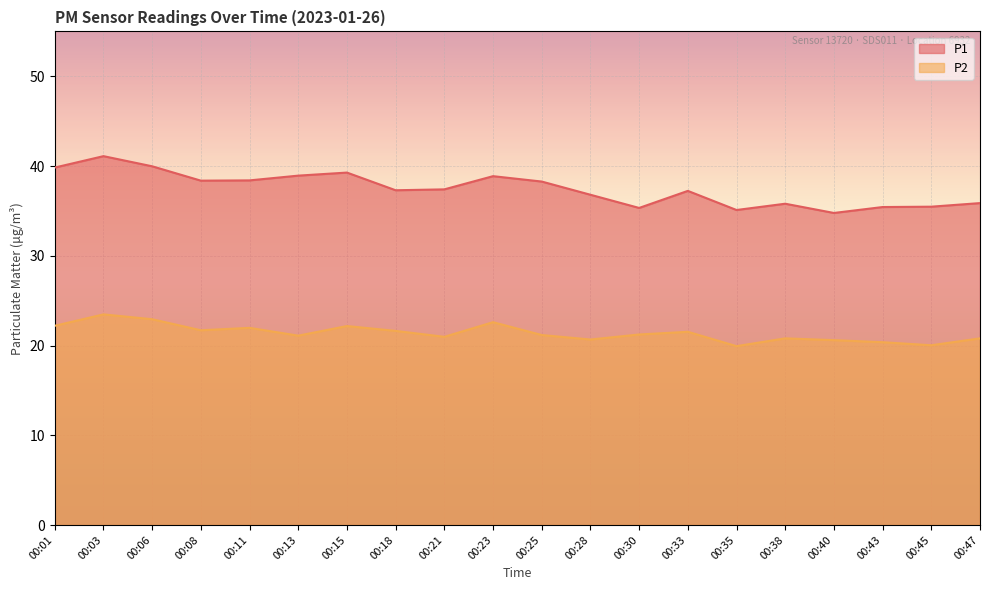

What is the difference between the second highest and second lowest values in the P2 series?

2.9